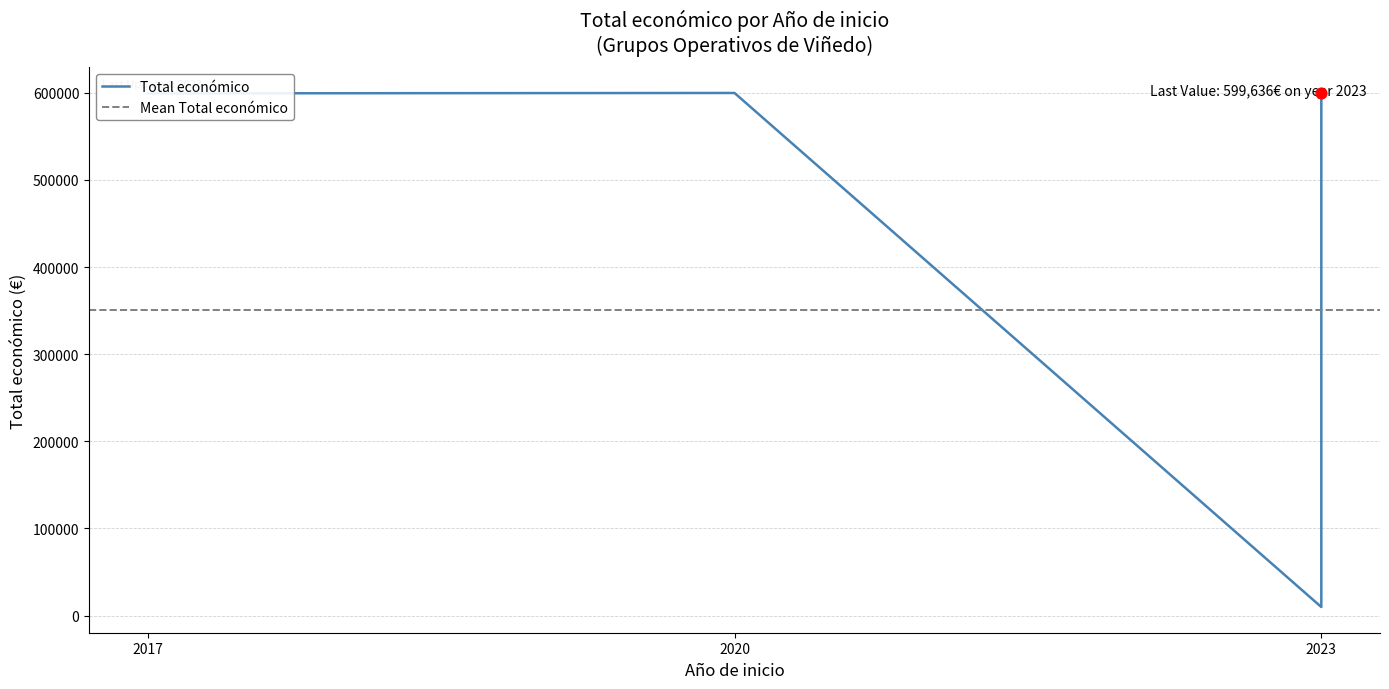

Between 2017 and 2023, which is larger?

2017